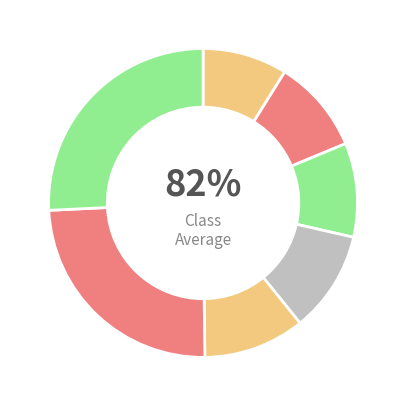

How many segments does this pie chart have?

7